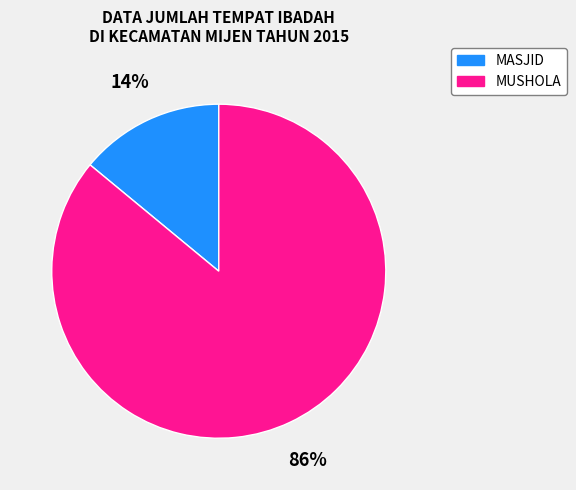

To the nearest percent, what portion does MASJID represent?

14%